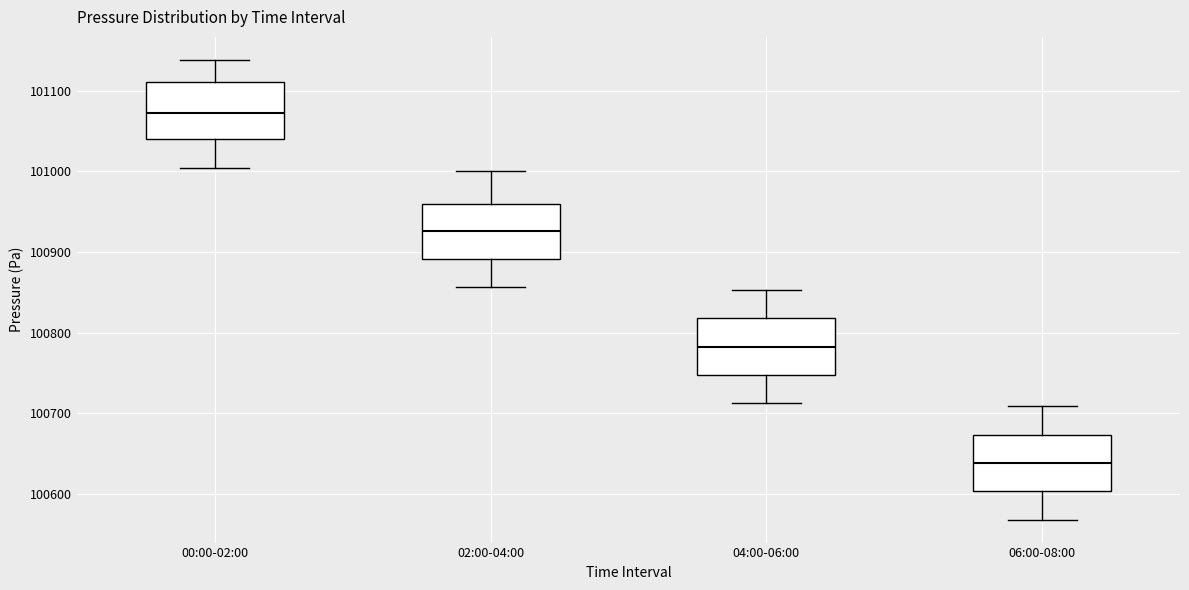

Reading left to right, transcribe this box plot: for each box, give where its median line is, the range the box spans, and where its two whiskers end, as read against the y-axis. The values are not printed on the chart, so give them approximately, as read against the axis.

00:00-02:00: median 101070, box 101040 to 101110, whiskers 101000 to 101140
02:00-04:00: median 100930, box 100890 to 100960, whiskers 100860 to 101000
04:00-06:00: median 100780, box 100750 to 100820, whiskers 100710 to 100850
06:00-08:00: median 100640, box 100600 to 100670, whiskers 100570 to 100710